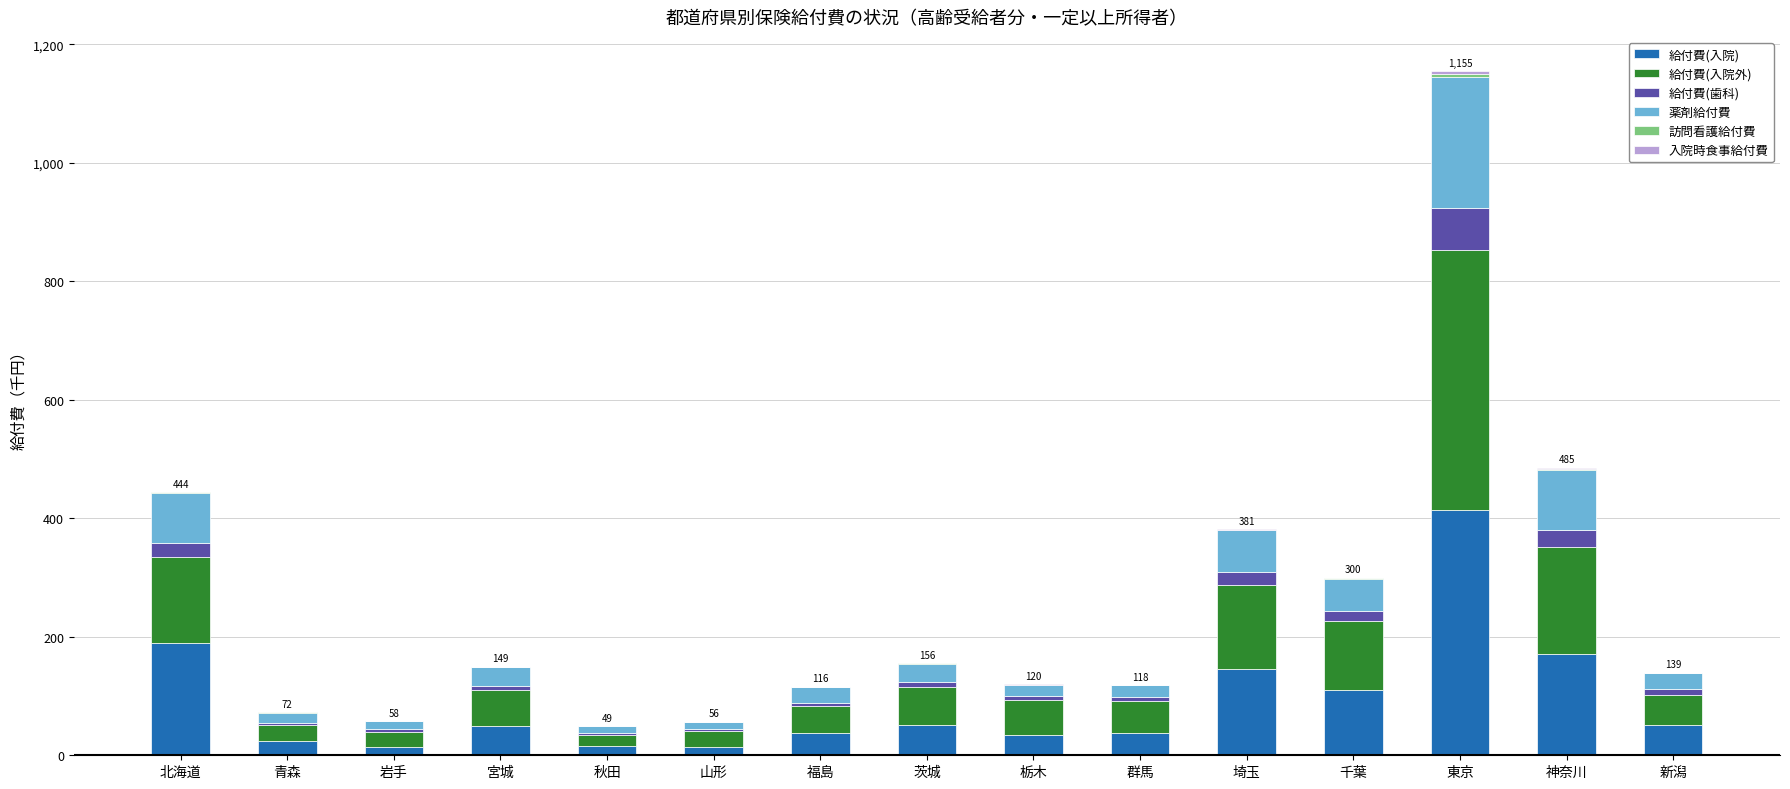

Count the number of categories in the chart.

15